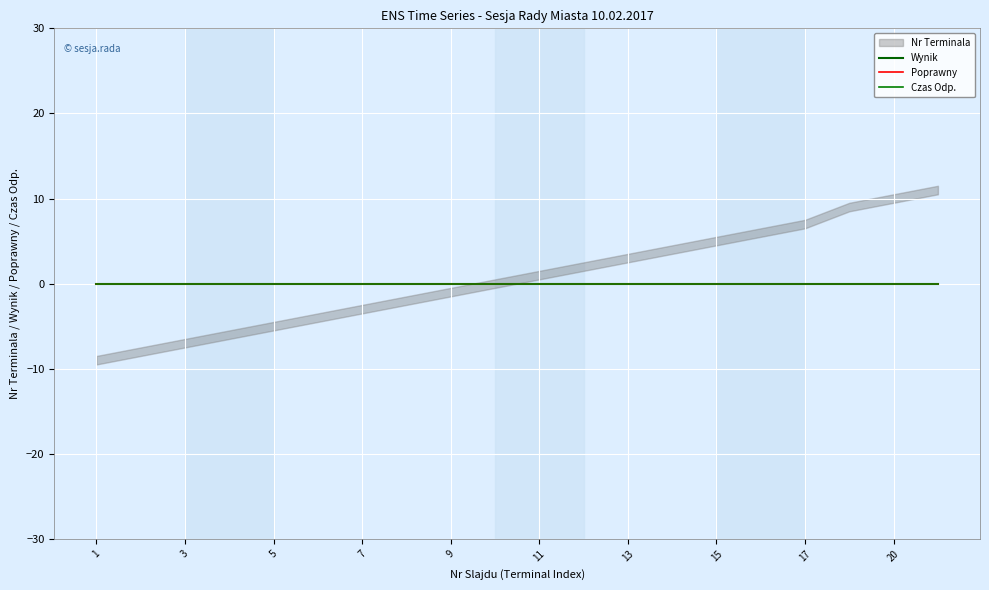

List the series in order of their peak value, lowest first.

Wynik, Poprawny, Czas Odp., Nr Terminala